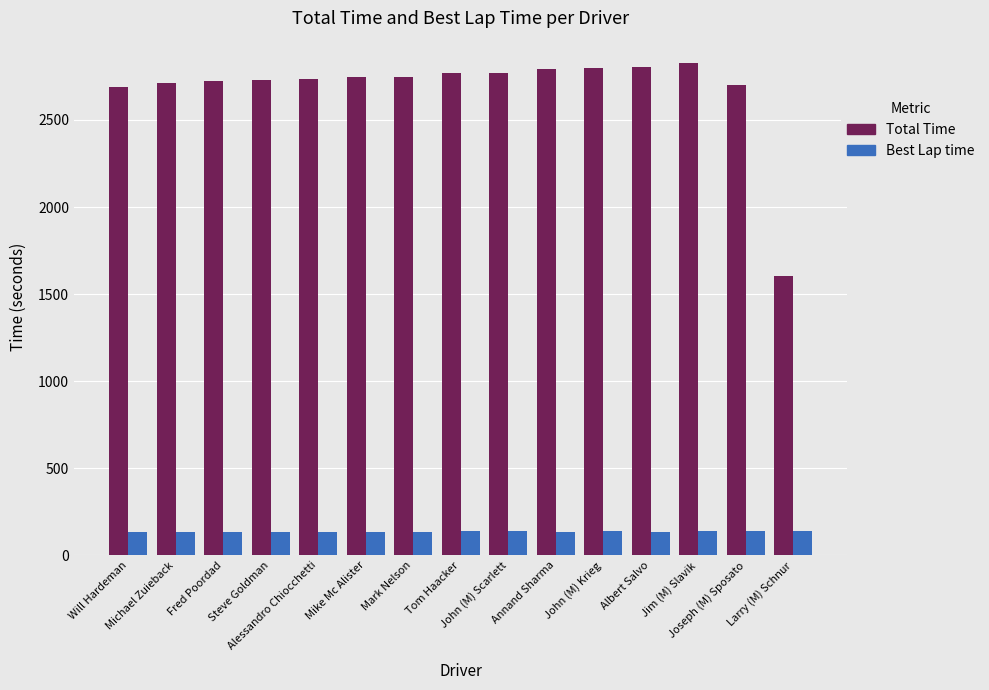

What position from the left is Mark Nelson?

7